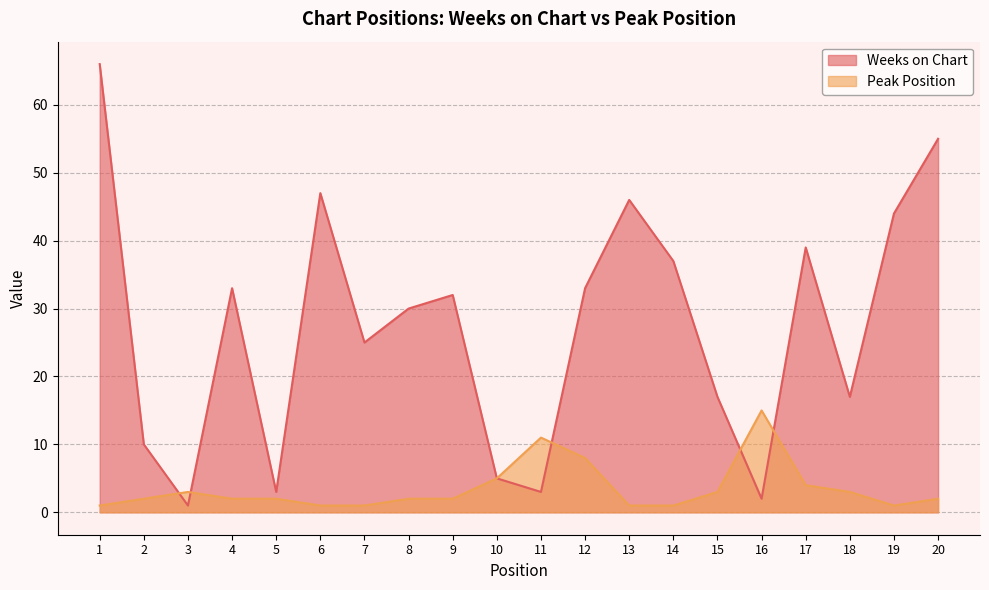

At how many categories does at least one series exceed 18?

12